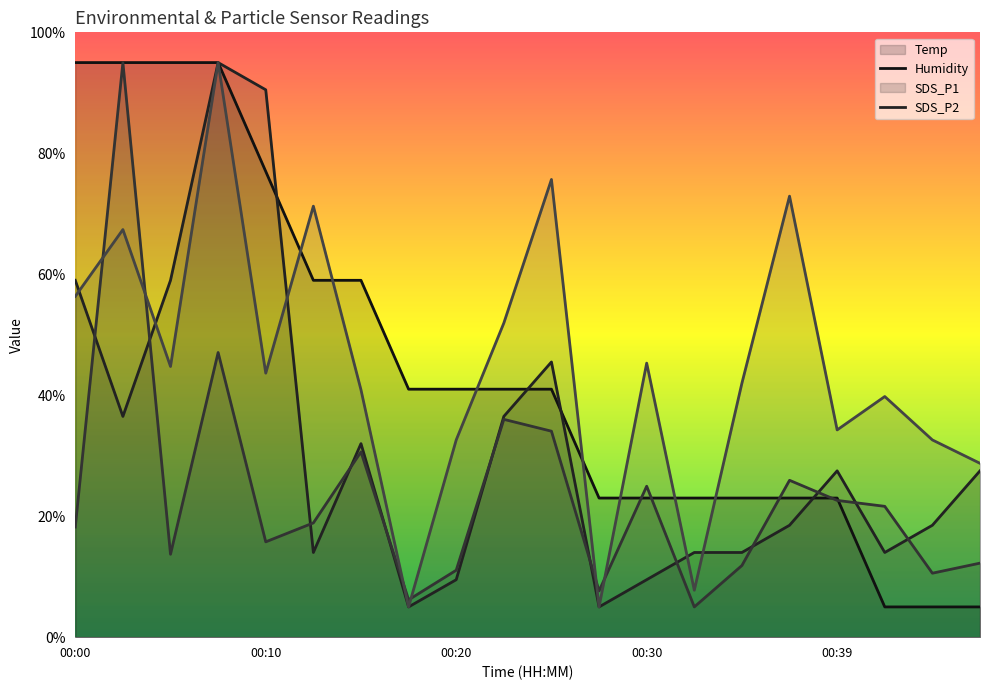

What is the sum of all Humidity values?

631.0